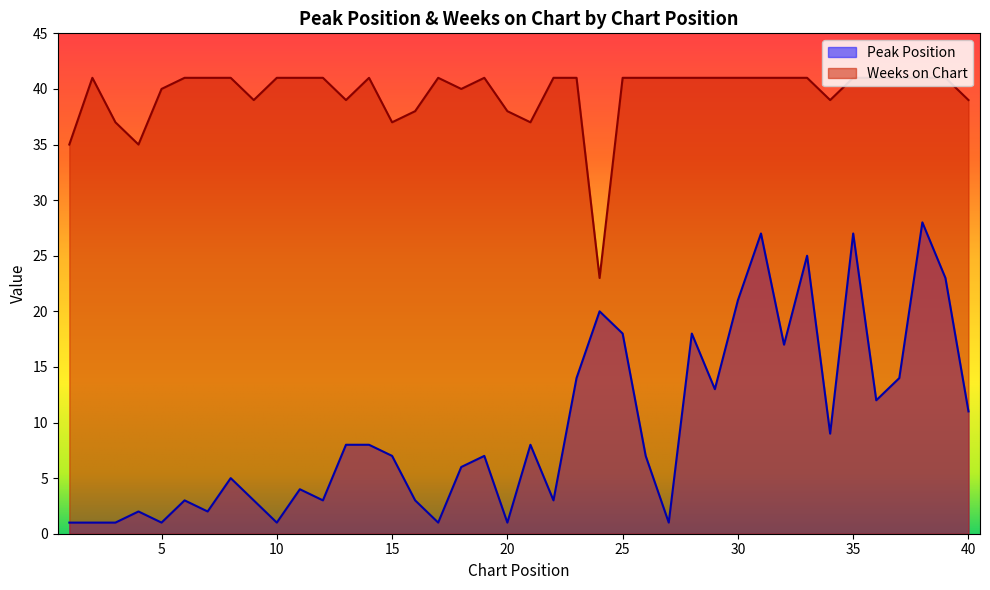

At 33, list the series in order from largest to smallest.

Weeks on Chart, Peak Position